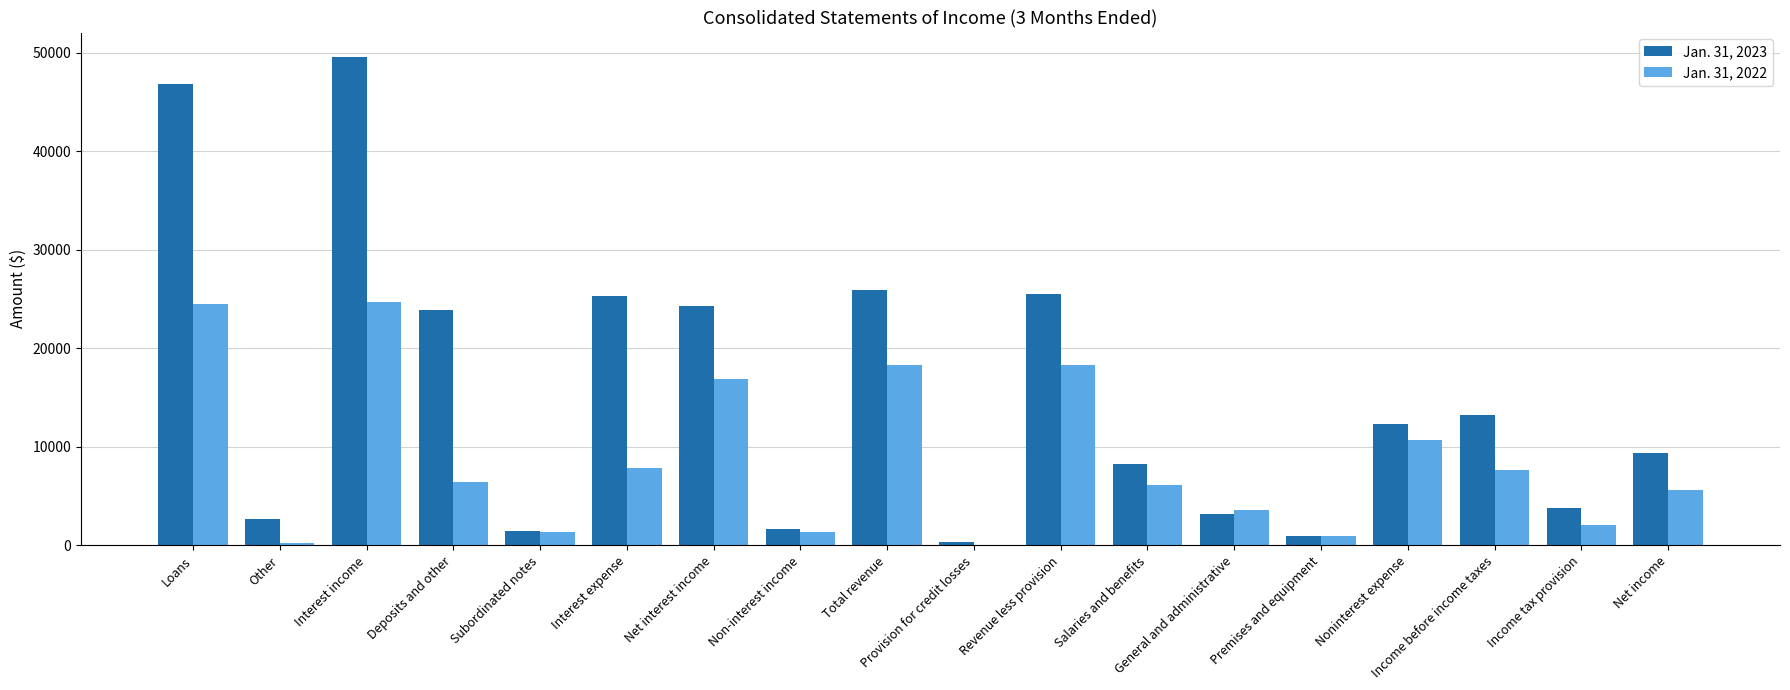

Which label corresponds to the largest value in the chart?

Interest income